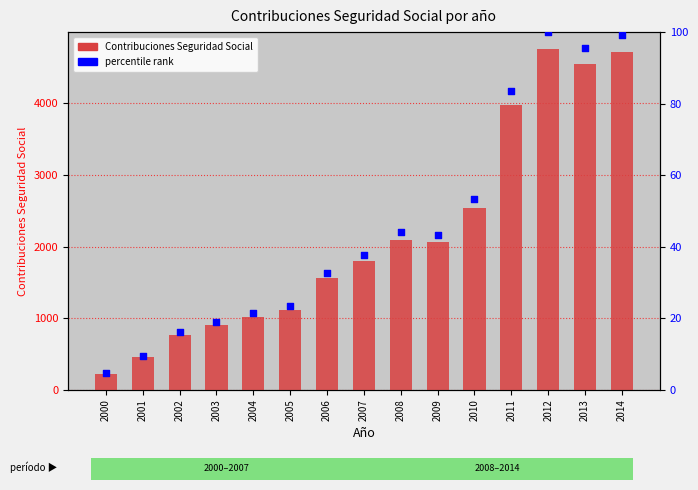

Which series reaches the minimum Y coordinate?

percentile rank within the sample